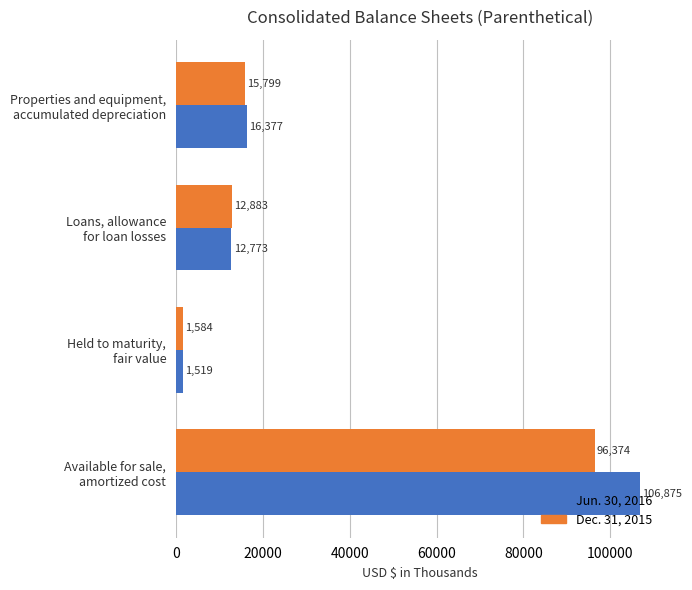

Which series has the largest range (max minus min)?

Jun. 30, 2016